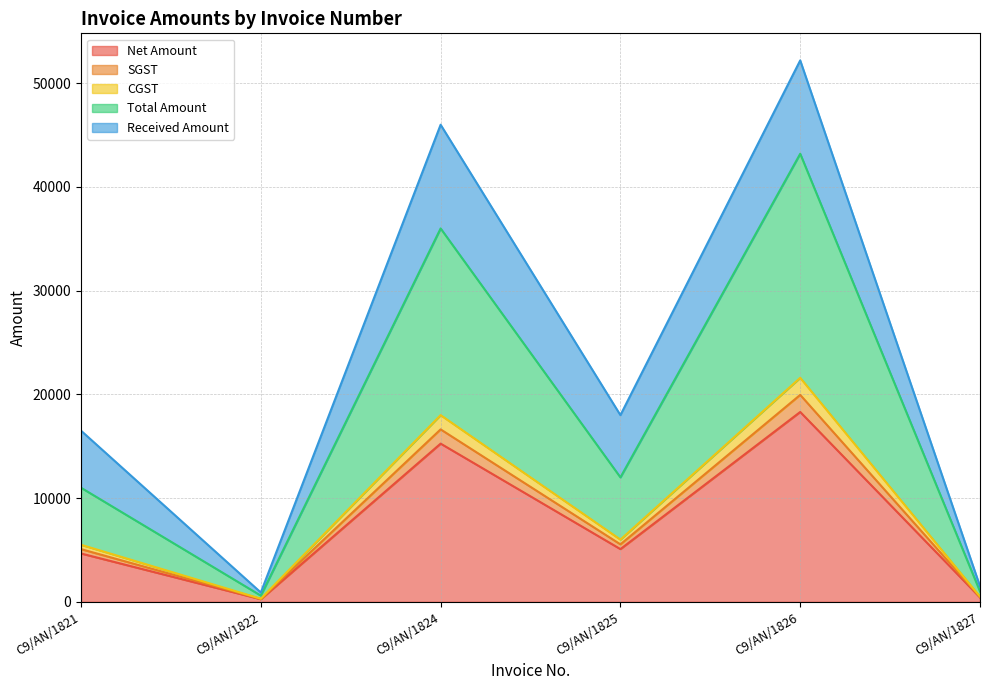

What is the minimum value for Net Amount?

254.2